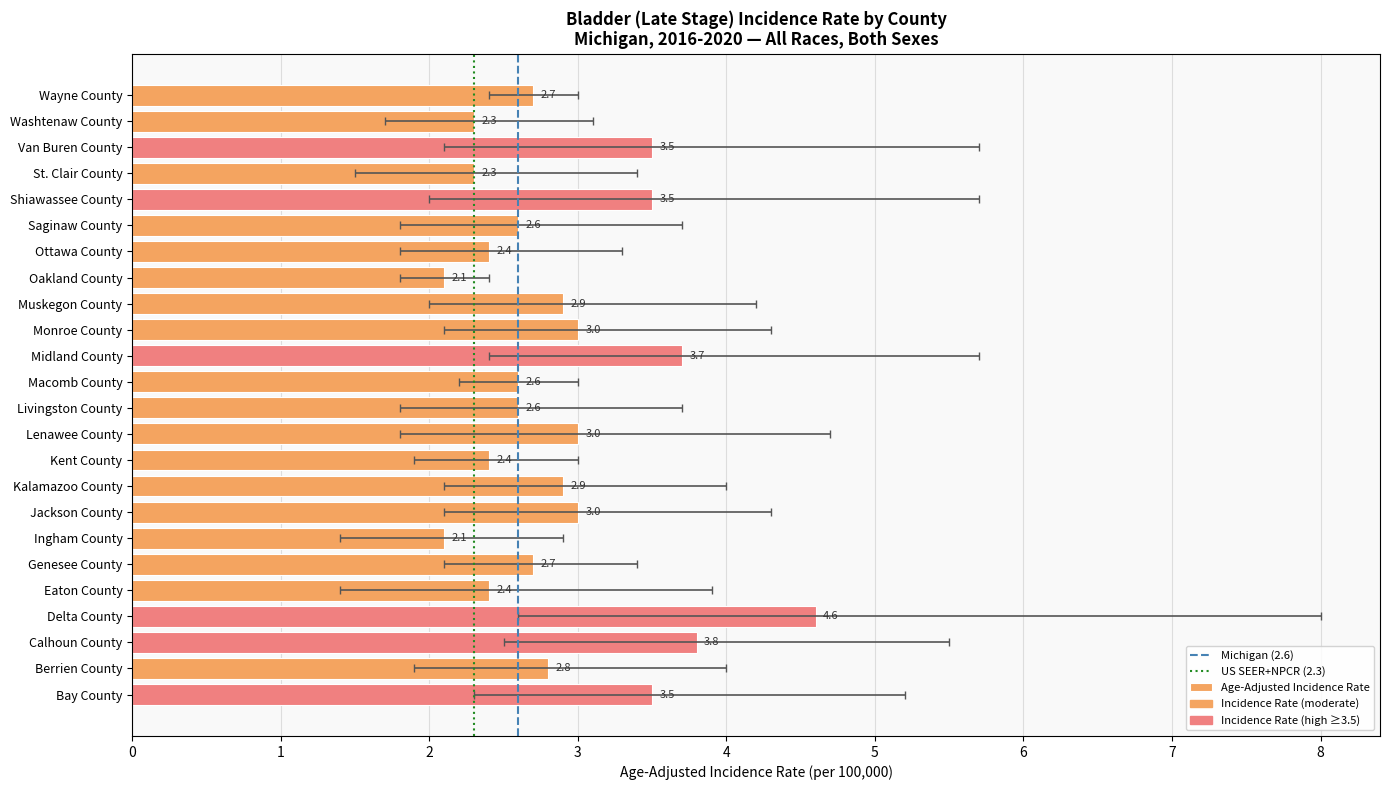

Which has a higher value, Berrien County or Midland County?

Midland County